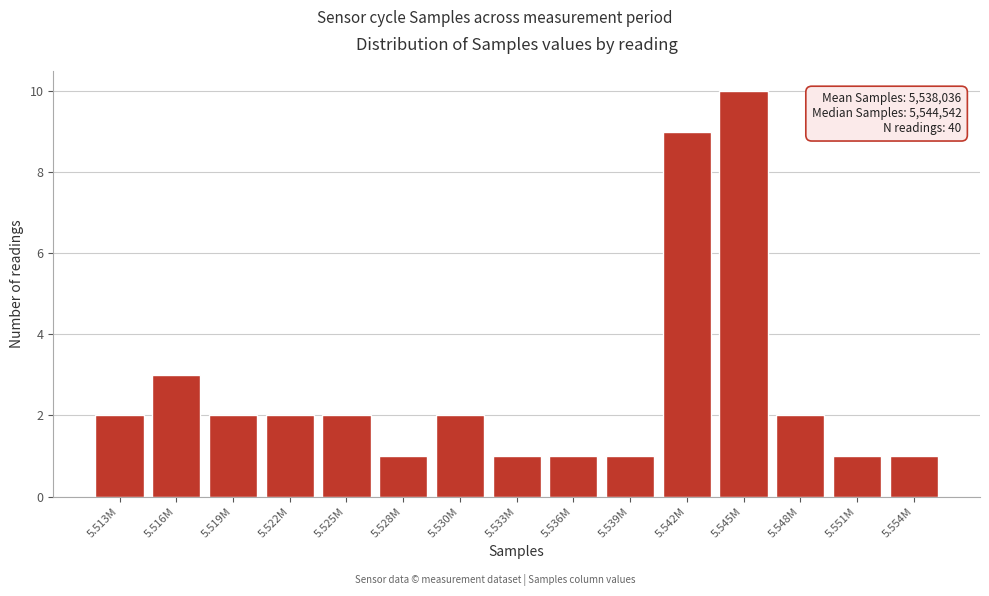

Reading left to right, list all the values displayed in this chart.

2	3	2	2	2	1	2	1	1	1	9	10	2	1	1